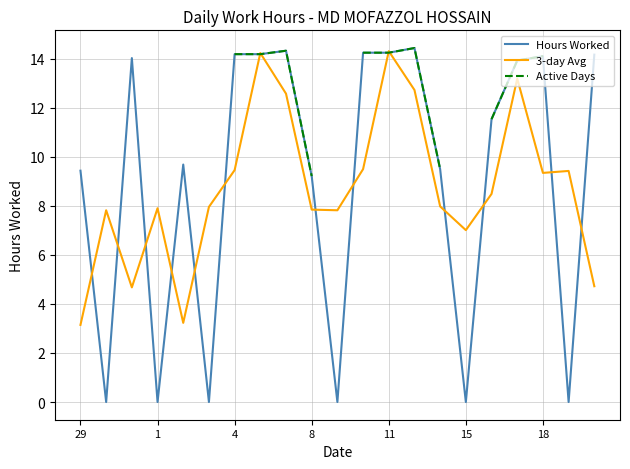

What is the total value across all series at 17?

41.0